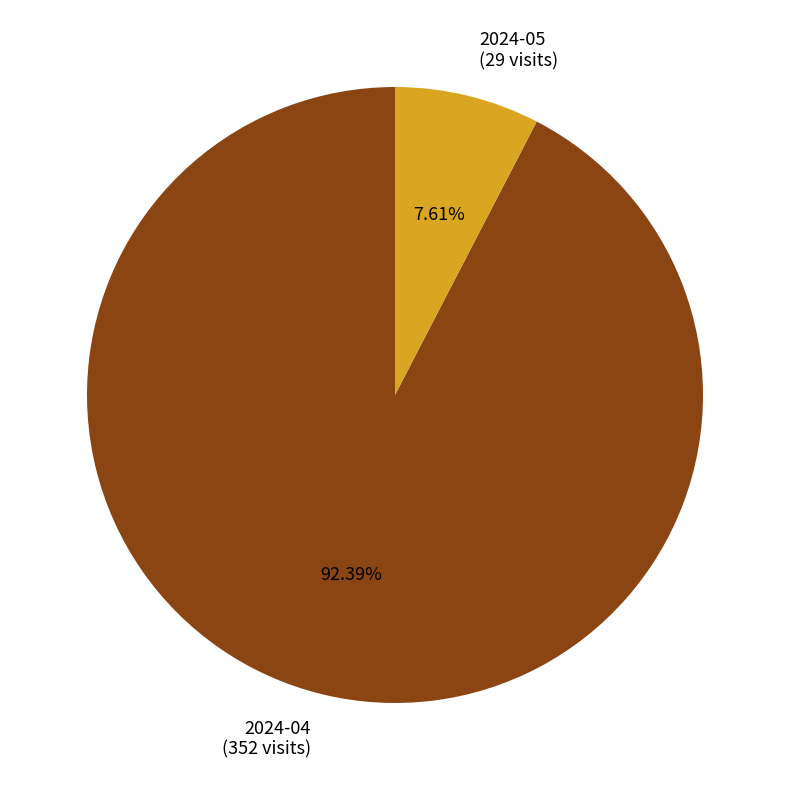

Does 2024-05 account for over 50% of the chart?

No